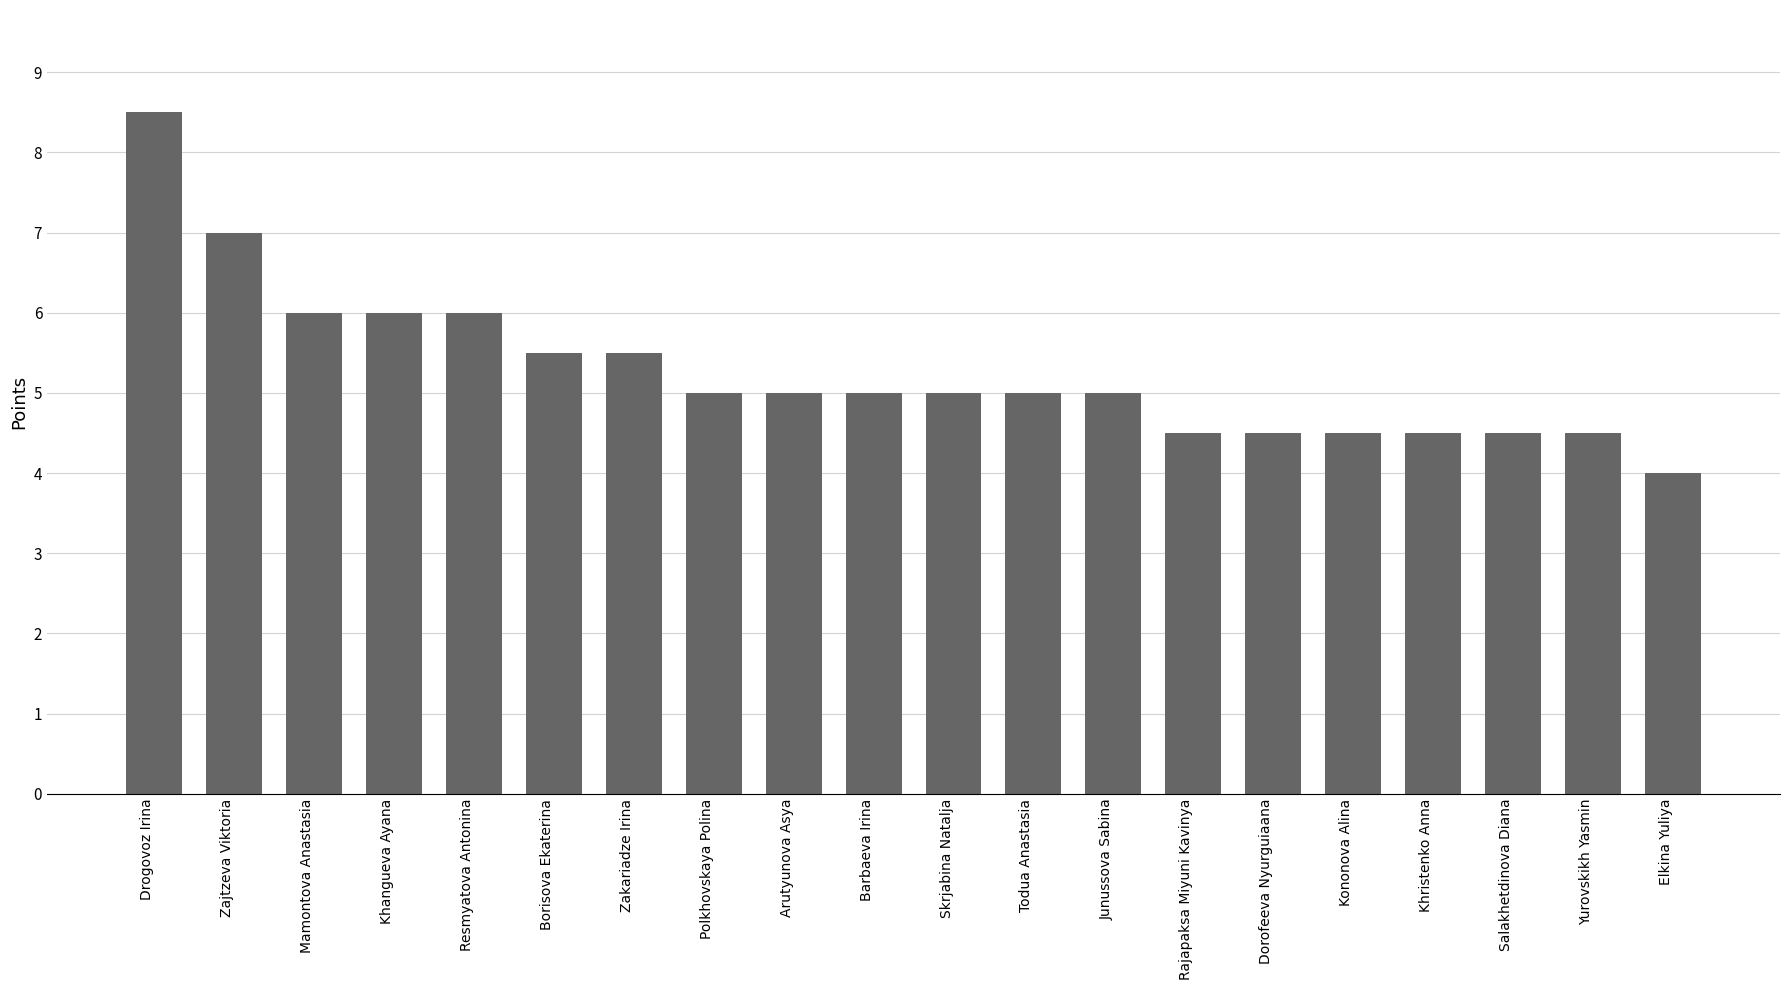

What is the approximate value at Junussova Sabina?

5.0